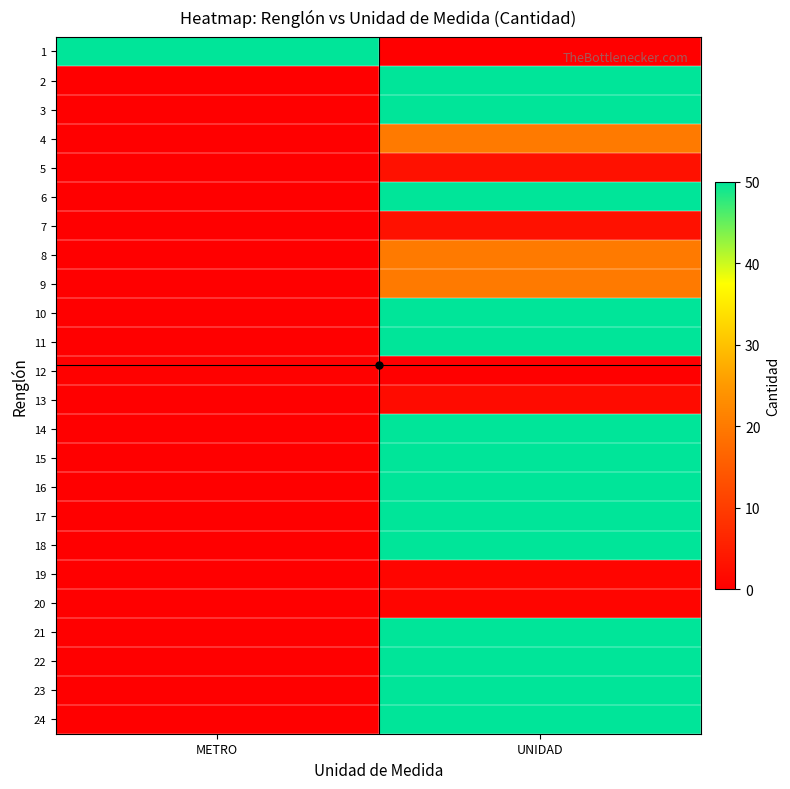

Reading left to right, what are all the values shown in this chart?

1: METRO=50.0	UNIDAD=0.0
2: METRO=0.0	UNIDAD=50.0
3: METRO=0.0	UNIDAD=50.0
4: METRO=0.0	UNIDAD=20.0
5: METRO=0.0	UNIDAD=3.0
6: METRO=0.0	UNIDAD=50.0
7: METRO=0.0	UNIDAD=3.0
8: METRO=0.0	UNIDAD=20.0
9: METRO=0.0	UNIDAD=20.0
10: METRO=0.0	UNIDAD=50.0
11: METRO=0.0	UNIDAD=50.0
12: METRO=0.2	UNIDAD=0.0
13: METRO=0.0	UNIDAD=2.0
14: METRO=0.0	UNIDAD=50.0
15: METRO=0.0	UNIDAD=50.0
16: METRO=0.0	UNIDAD=50.0
17: METRO=0.0	UNIDAD=50.0
18: METRO=0.0	UNIDAD=50.0
19: METRO=0.0	UNIDAD=1.0
20: METRO=0.0	UNIDAD=1.0
21: METRO=0.0	UNIDAD=50.0
22: METRO=0.0	UNIDAD=50.0
23: METRO=0.0	UNIDAD=50.0
24: METRO=0.0	UNIDAD=50.0